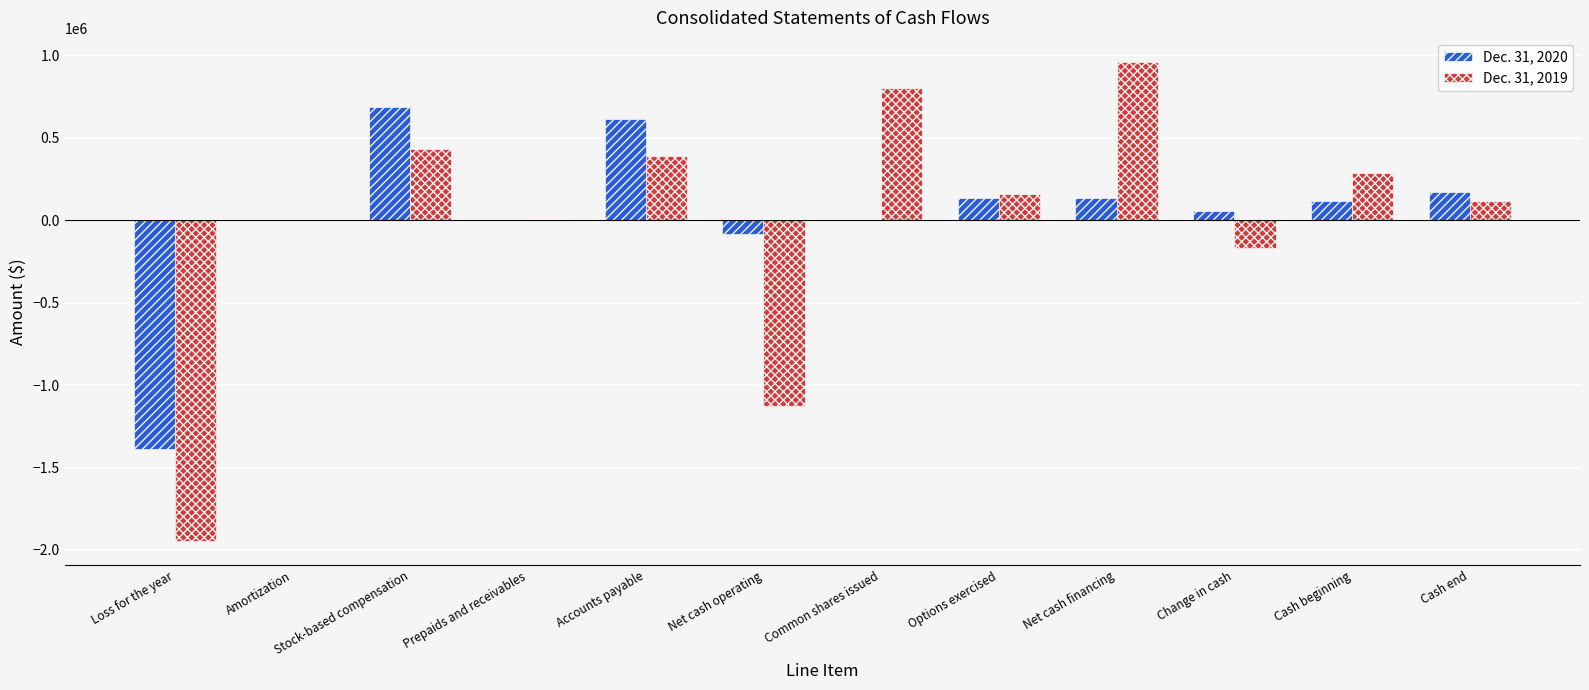

Count the number of data series in this chart.

2